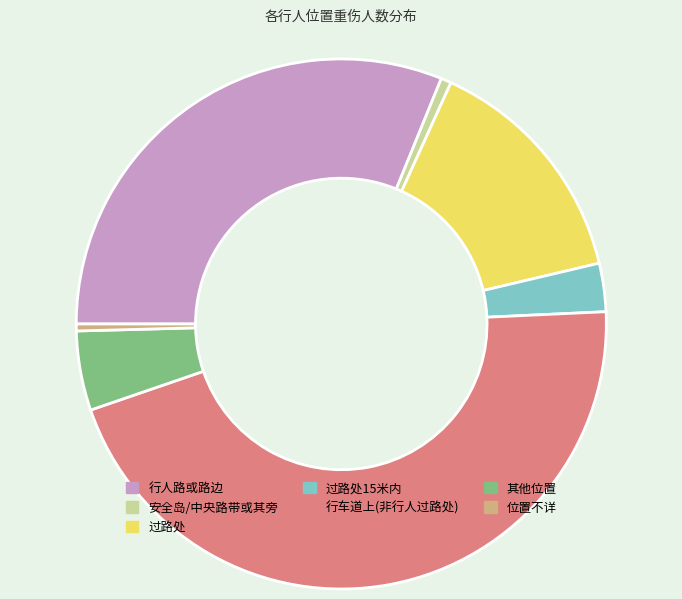

Does any single category account for the majority?

No